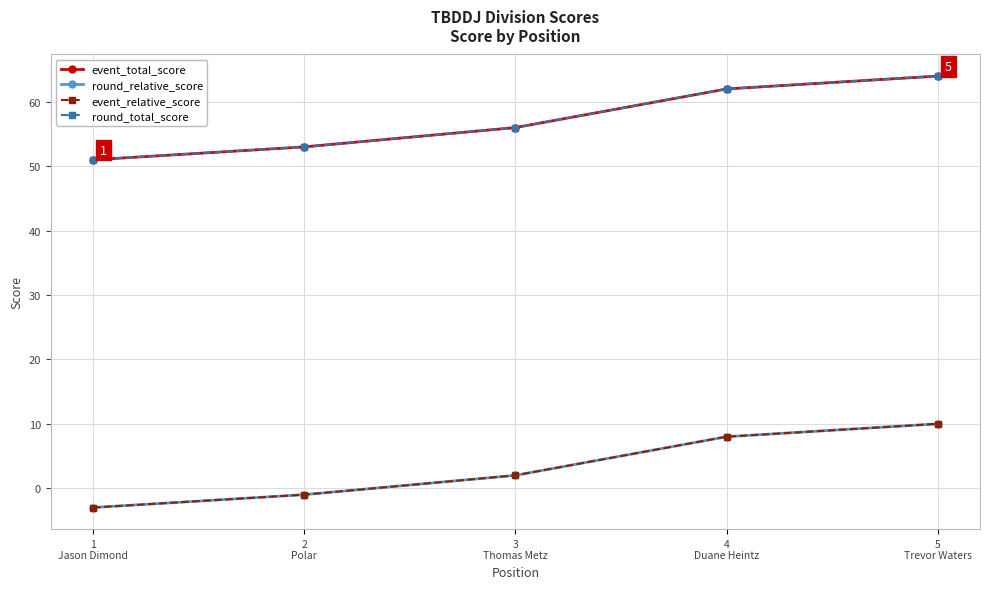

Does the chart have visible grid lines?

Yes